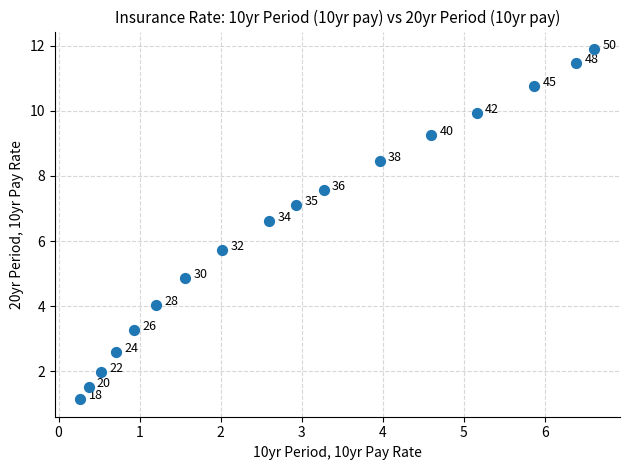

What is the range of X values (max minus min)?

6.3